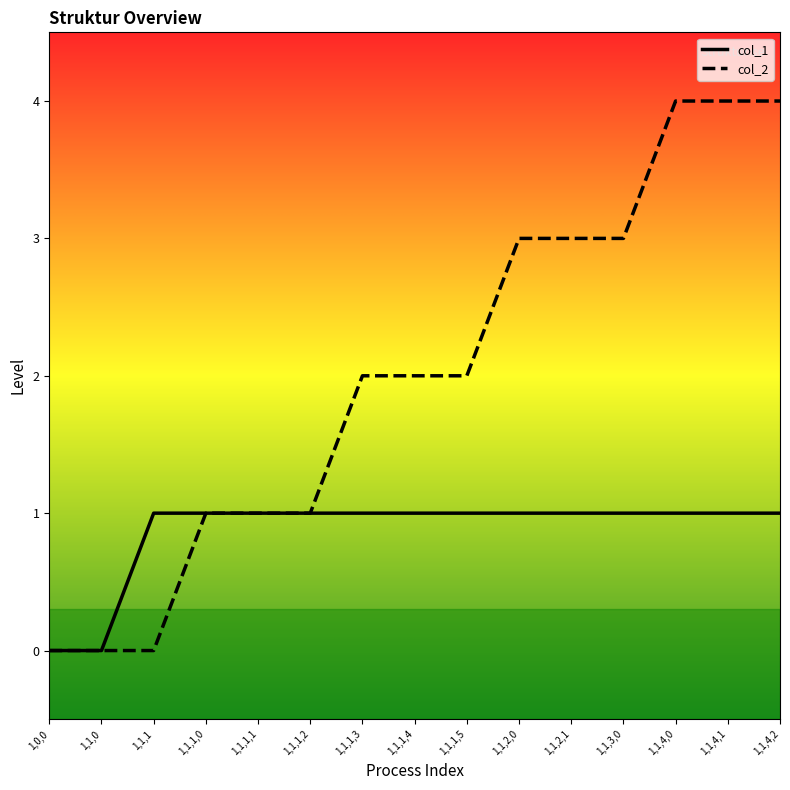

What is the average value of the col_2 series?

2